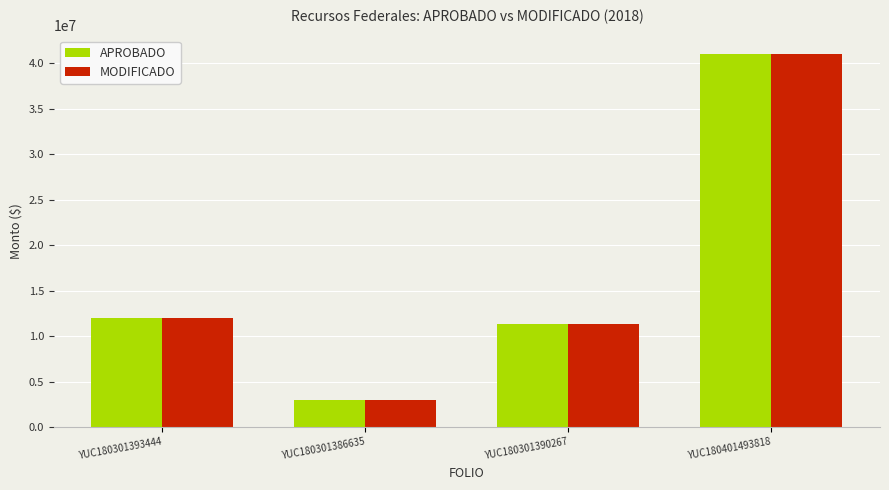

Where does the APROBADO series first go above 11949212?

YUC180301393444